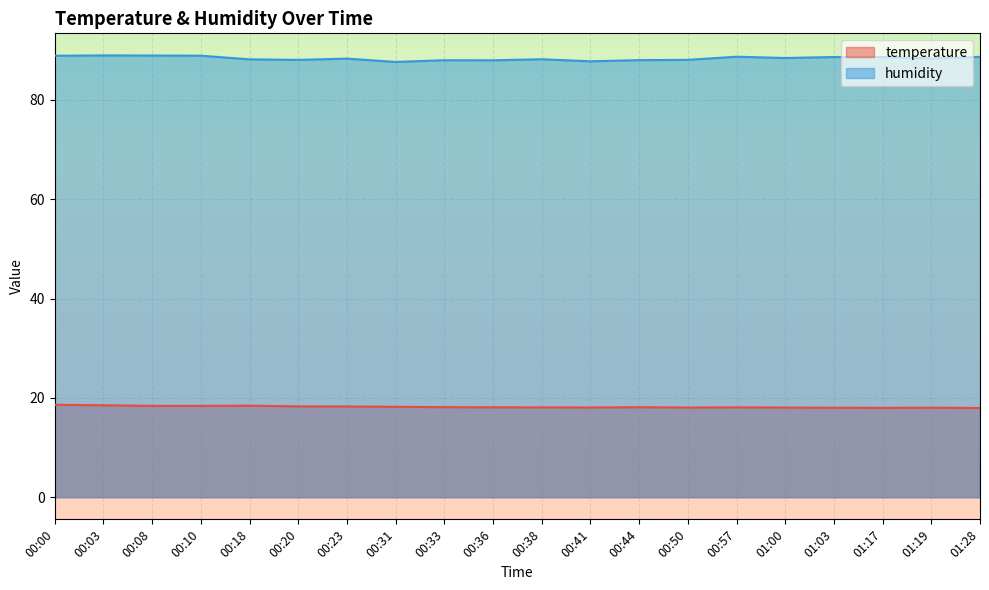

Does the chart display data point markers on the line(s)?

No